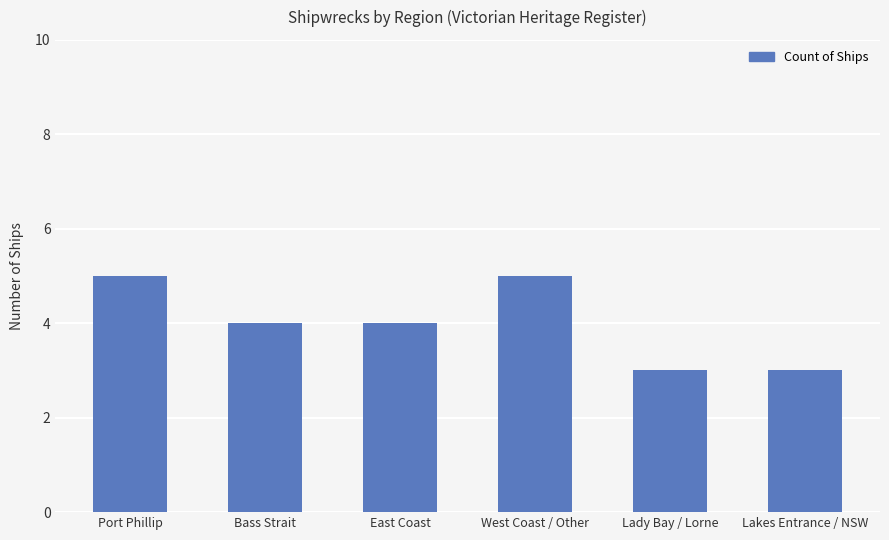

What is the maximum value shown in the chart?

5